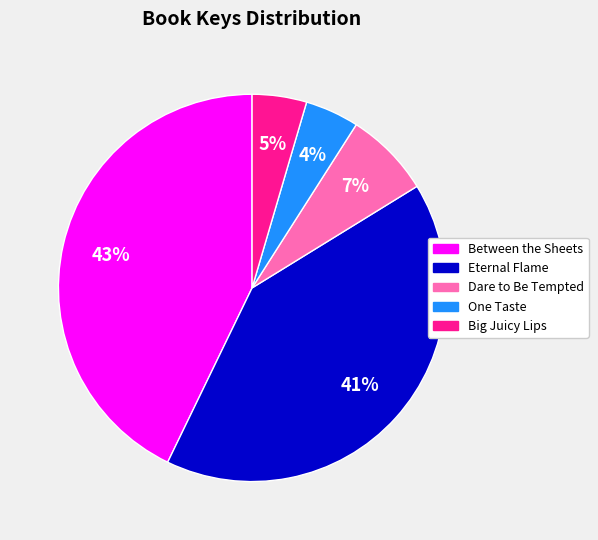

Which has a higher value, Big Juicy Lips or Dare to Be Tempted?

Dare to Be Tempted